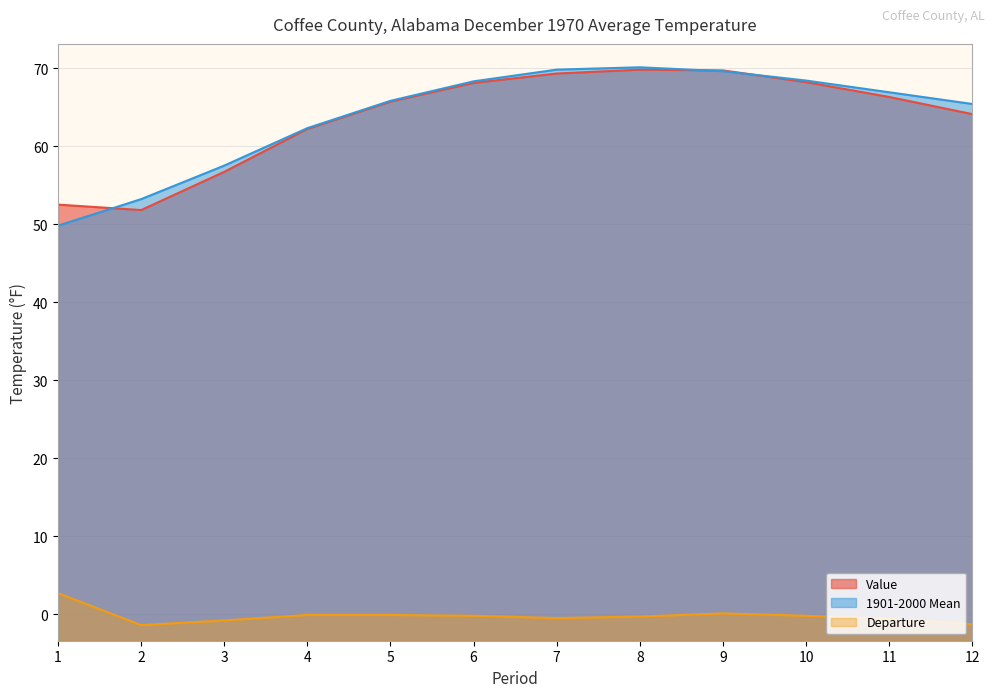

The value of 1901-2000 Mean at 2 is 94.0. True or false?

False